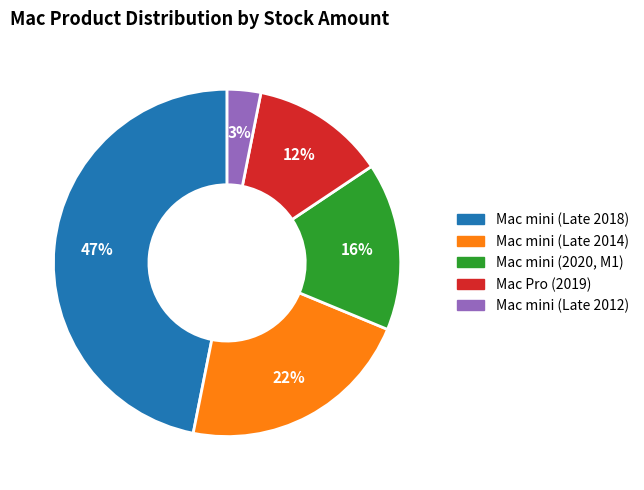

True or false: Mac Pro (2019) accounts for 12% of the total.

True